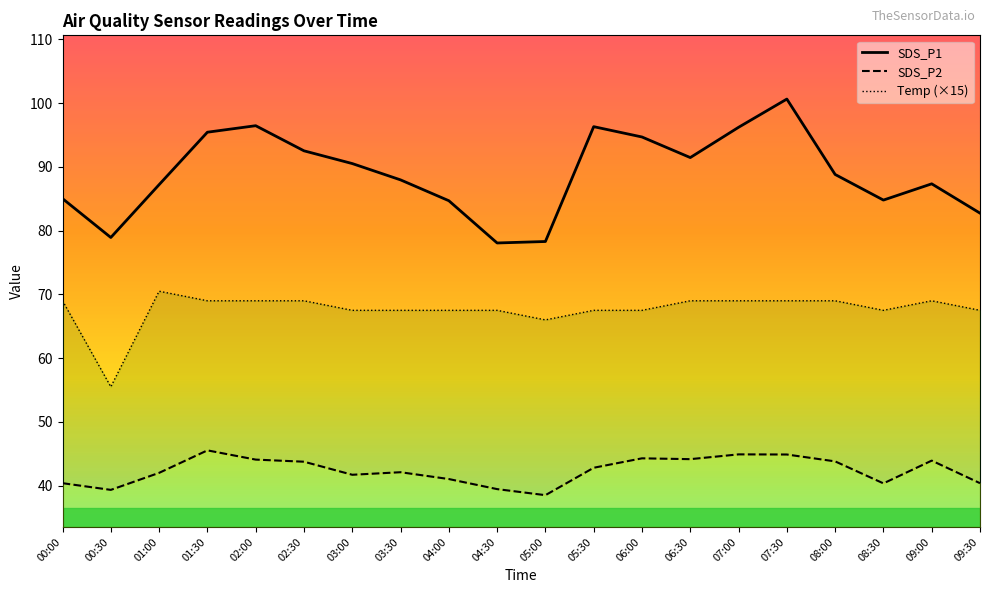

The Temp series shows 66.0 at 05:00. True or false?

True